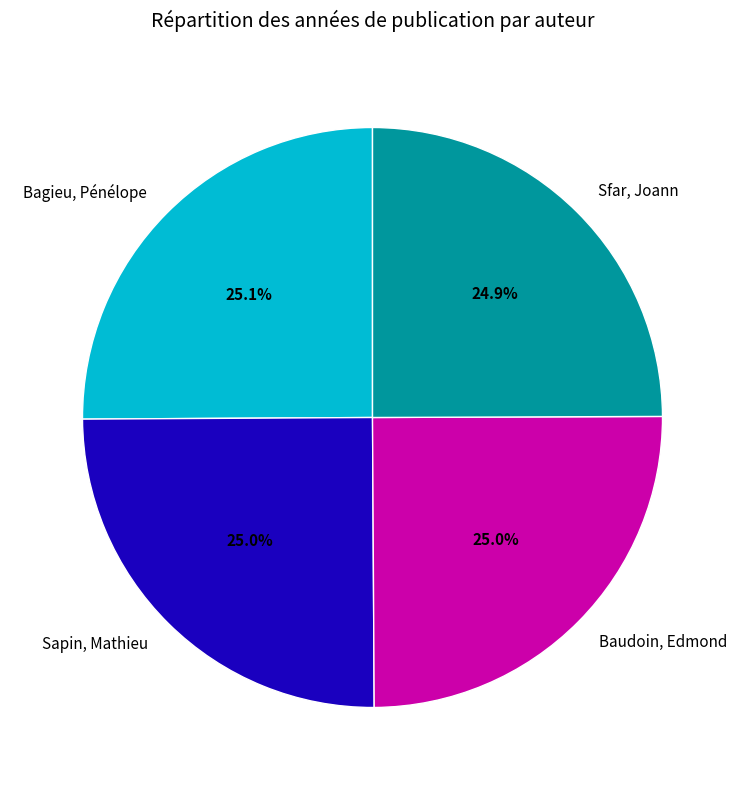

How many slices are in this pie chart?

4